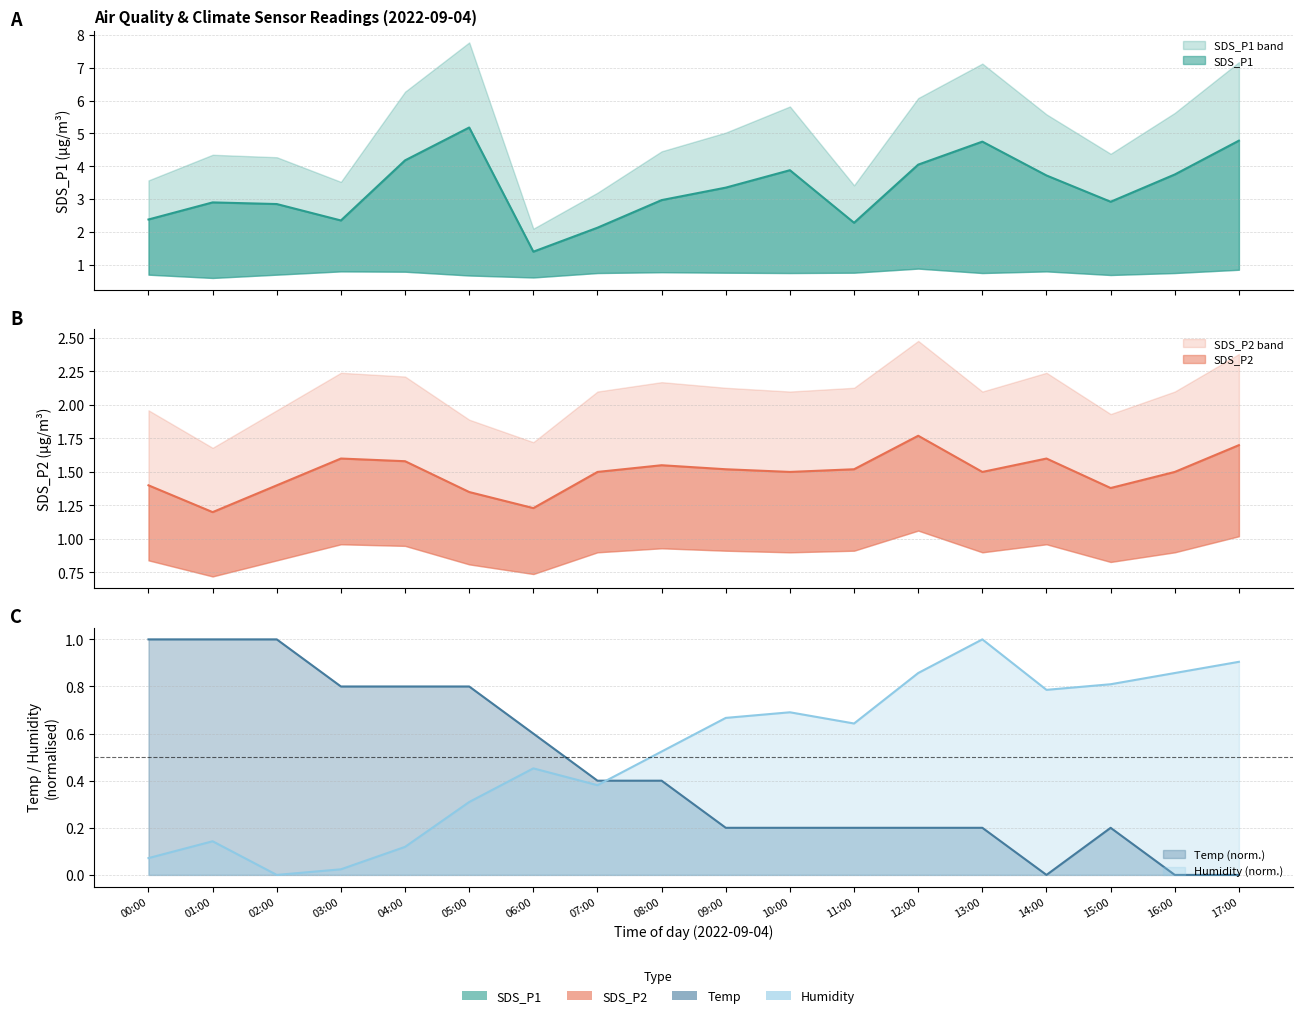

What is the value of the SDS_P1 point at the 11th from the left?

3.9